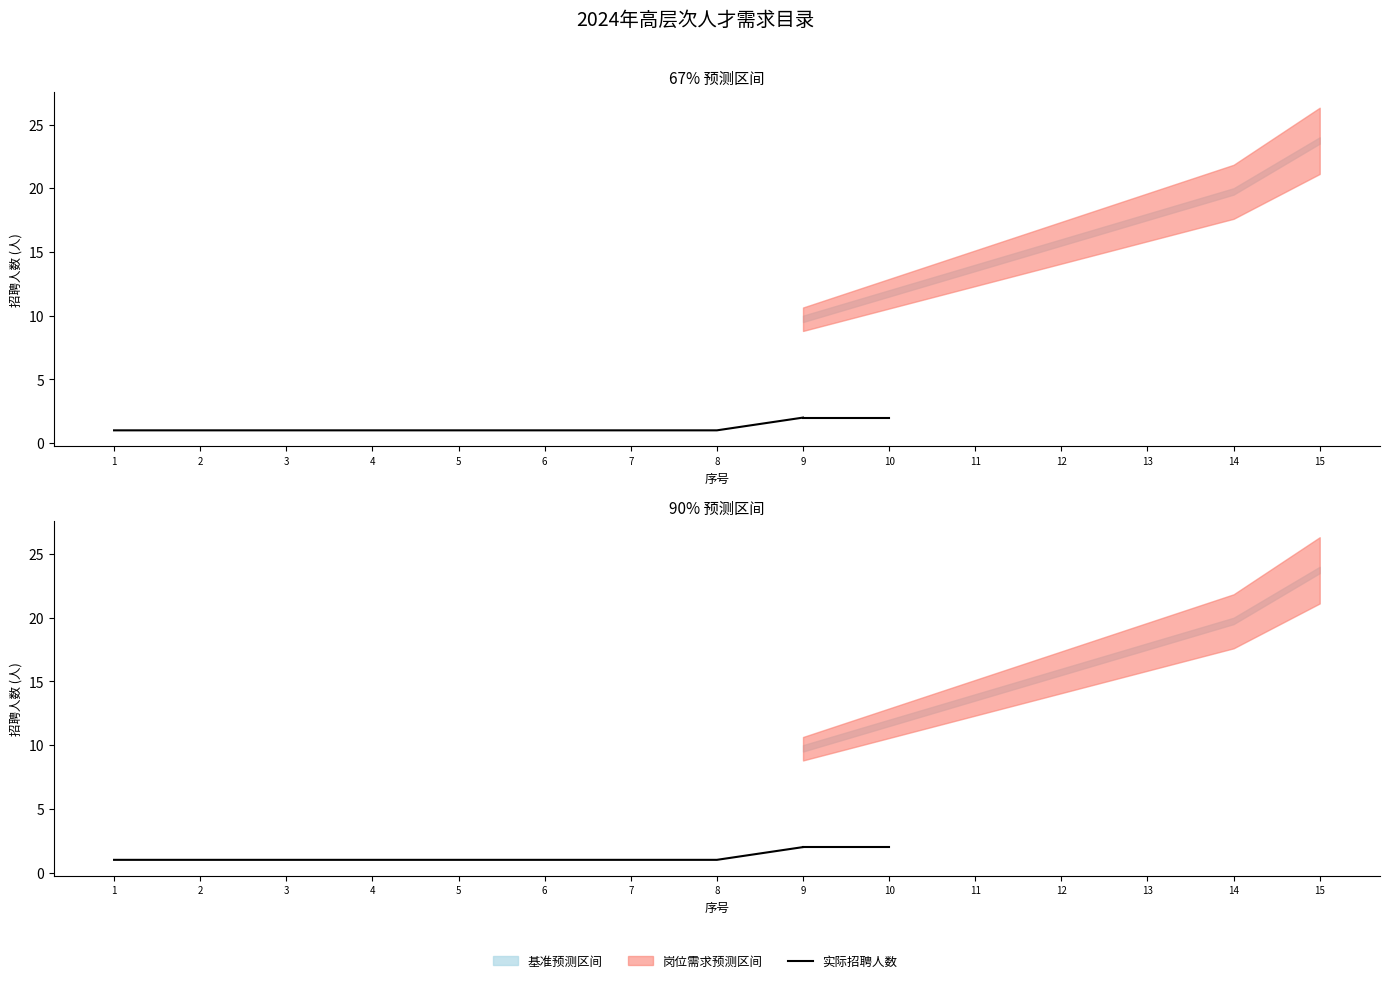

The chart shows a value of 1 at 1. True or false?

True